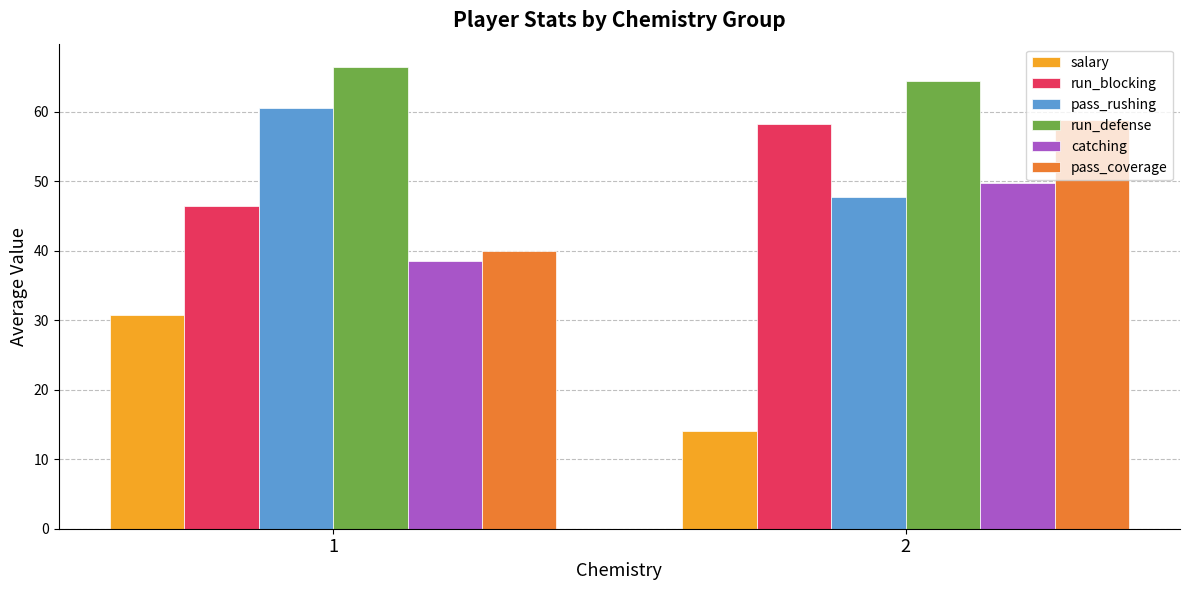

At how many categories does at least one series exceed 21?

2